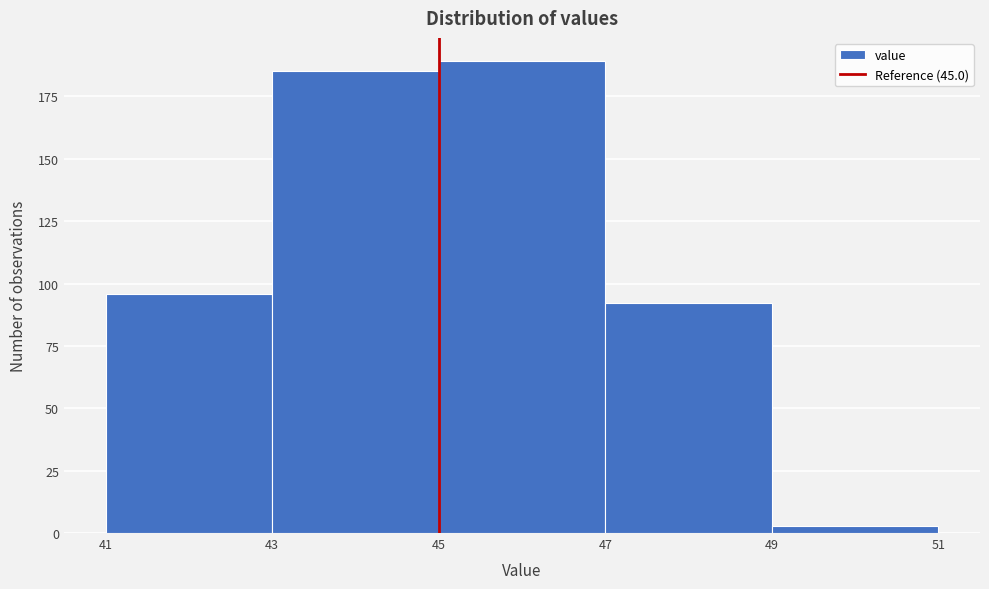

What is the height of the bar covering 45 to 47 on the x-axis? The values are not printed on the chart, so give them approximately, as read against the axis.

190